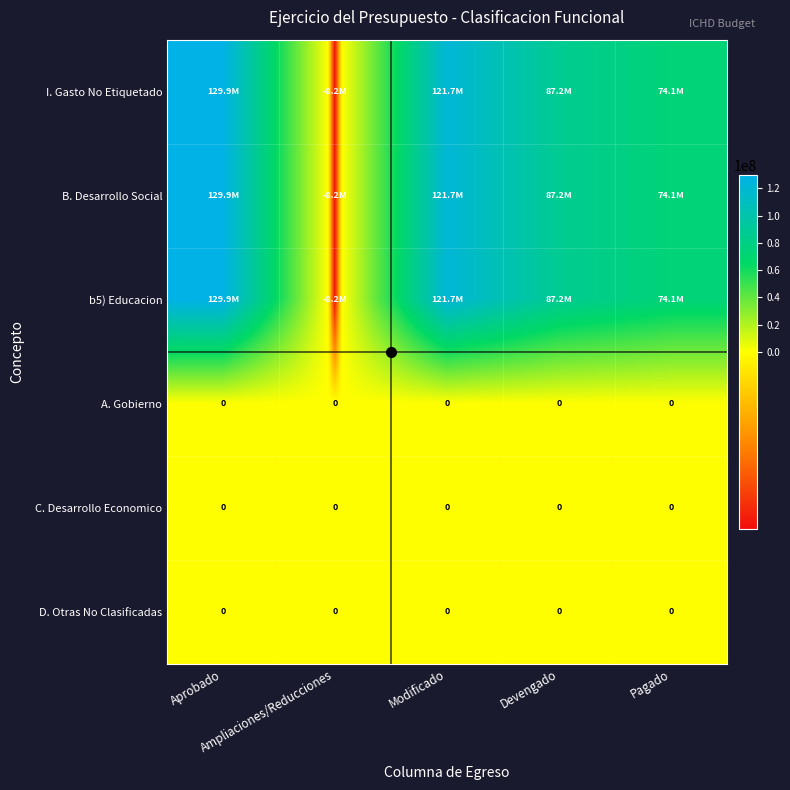

Is the value of C. Desarrollo Economico at Pagado greater than the value of A. Gobierno at Modificado?

No